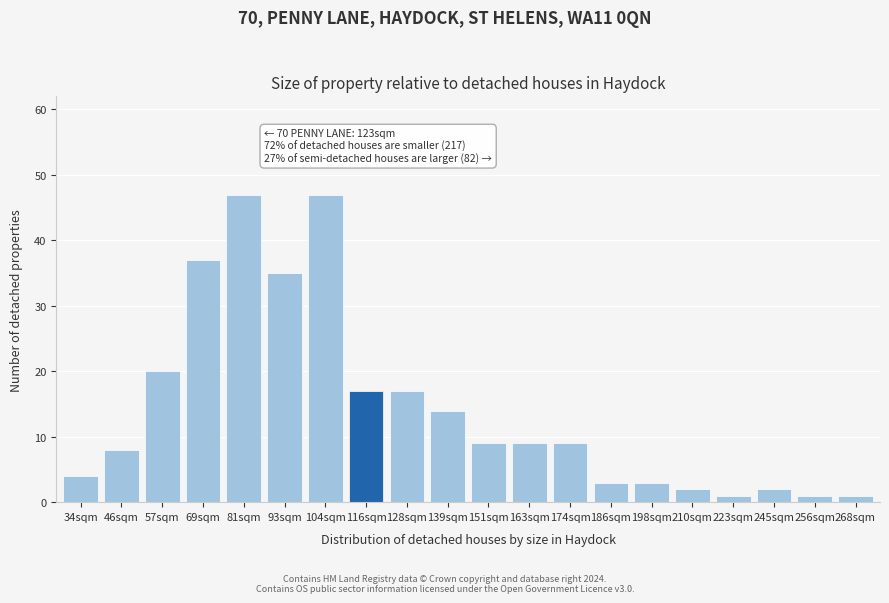

Reading left to right, extract all data points from this chart.

34sqm=4	46sqm=8	57sqm=20	69sqm=37	81sqm=47	93sqm=35	104sqm=47	116sqm=17	128sqm=17	139sqm=14	151sqm=9	163sqm=9	174sqm=9	186sqm=3	198sqm=3	210sqm=2	223sqm=1	245sqm=2	256sqm=1	268sqm=1